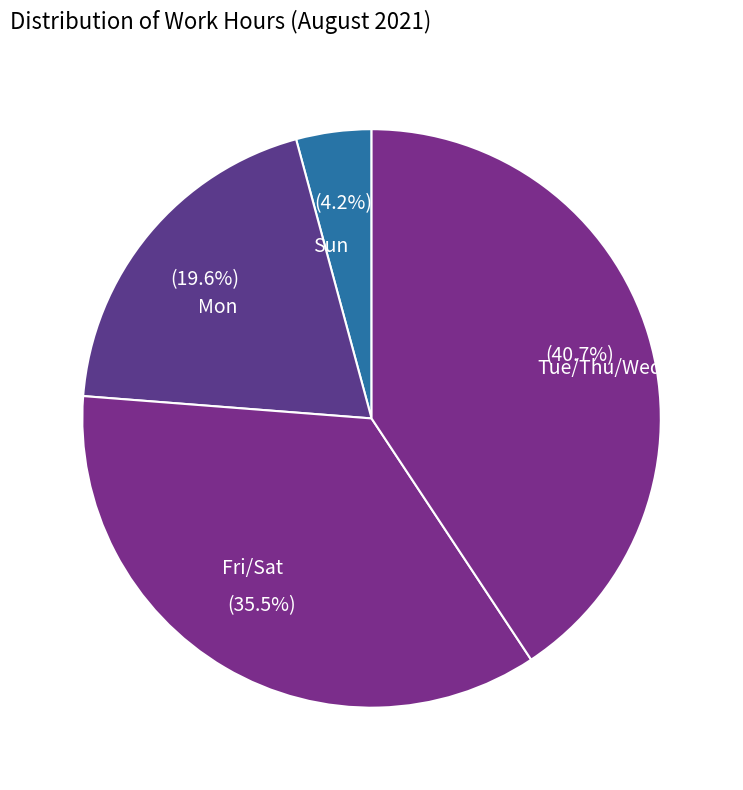

Does any single category account for the majority?

No